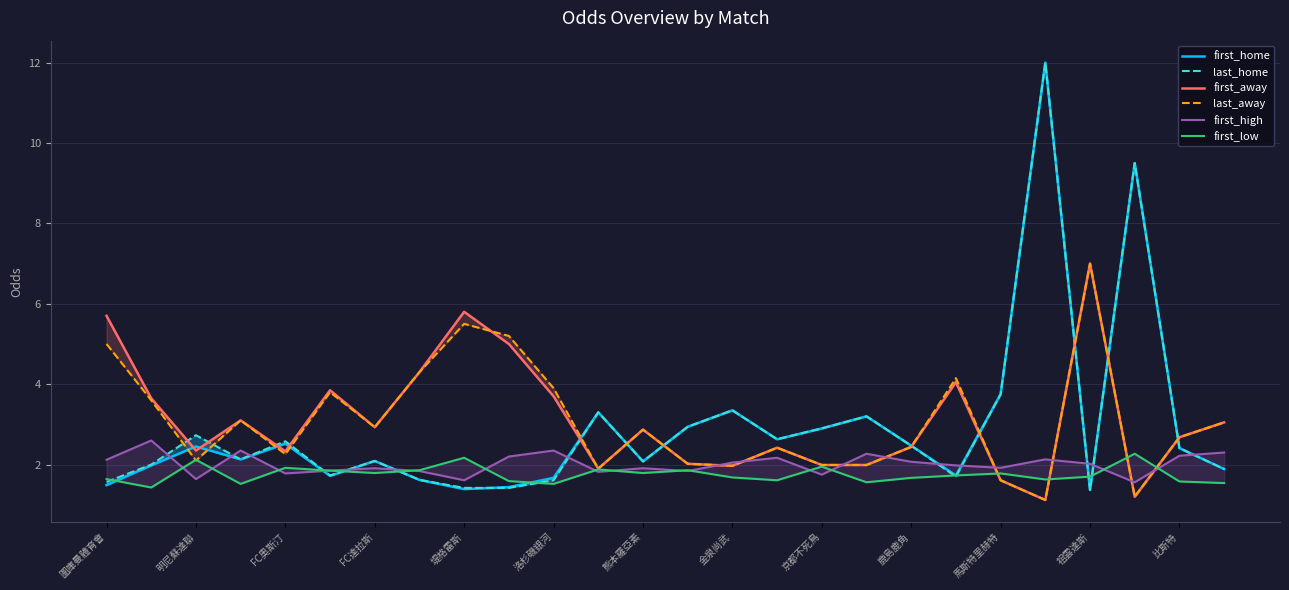

What are all the series names shown in the legend?

first_home, last_home, first_away, last_away, first_high, first_low